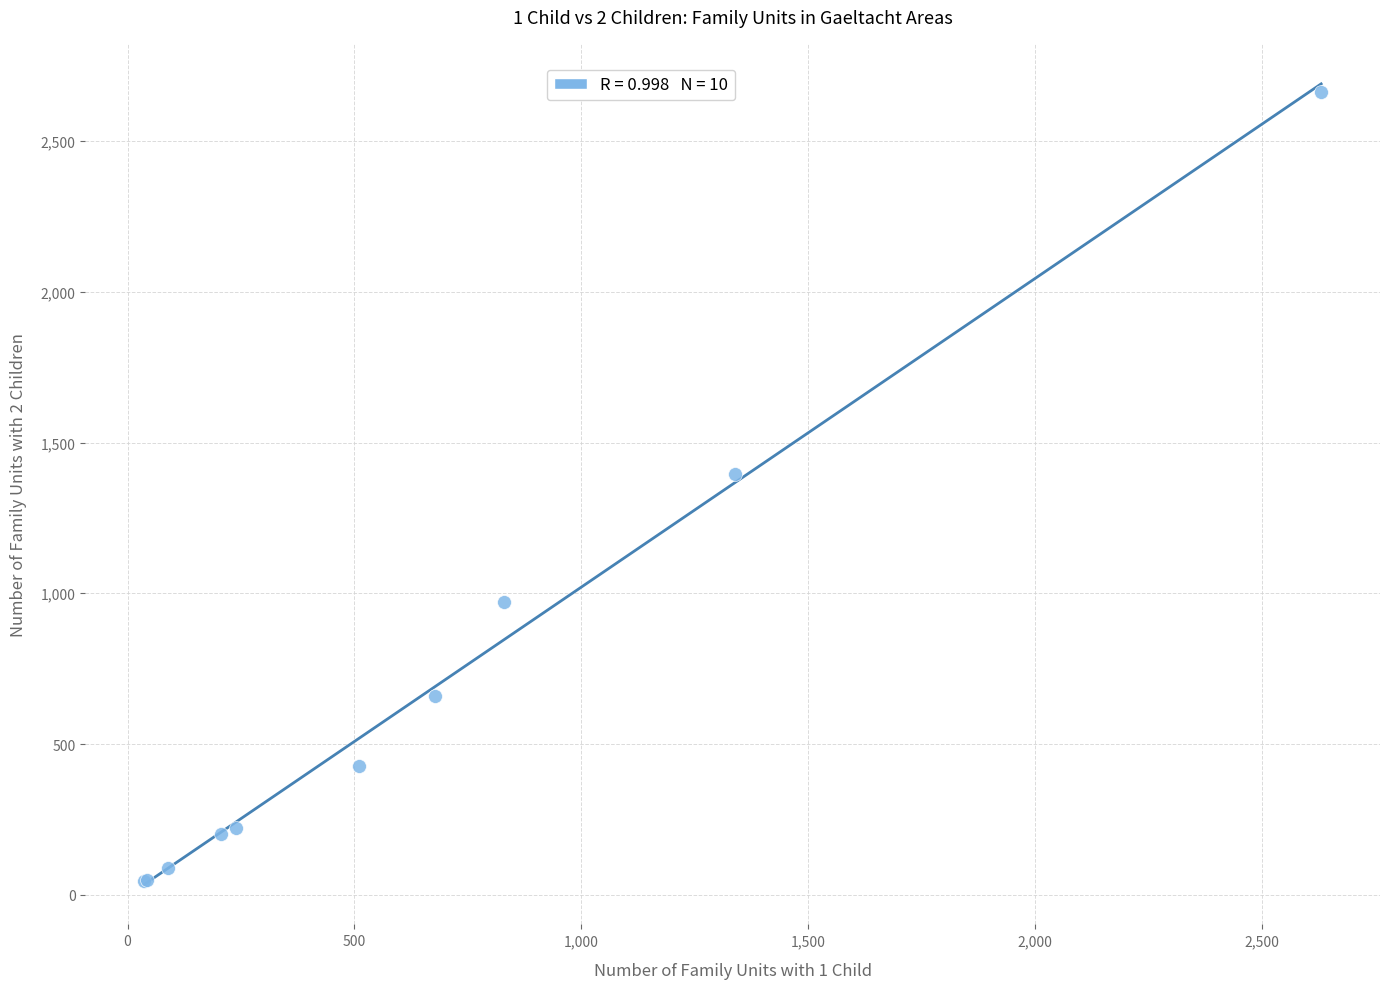

What Y value in the scatter plot is closest to 1353?

1396